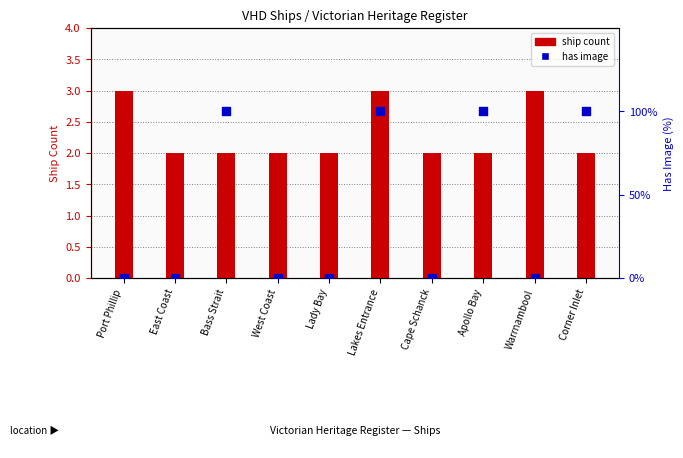

Which series reaches the minimum Y coordinate?

has image